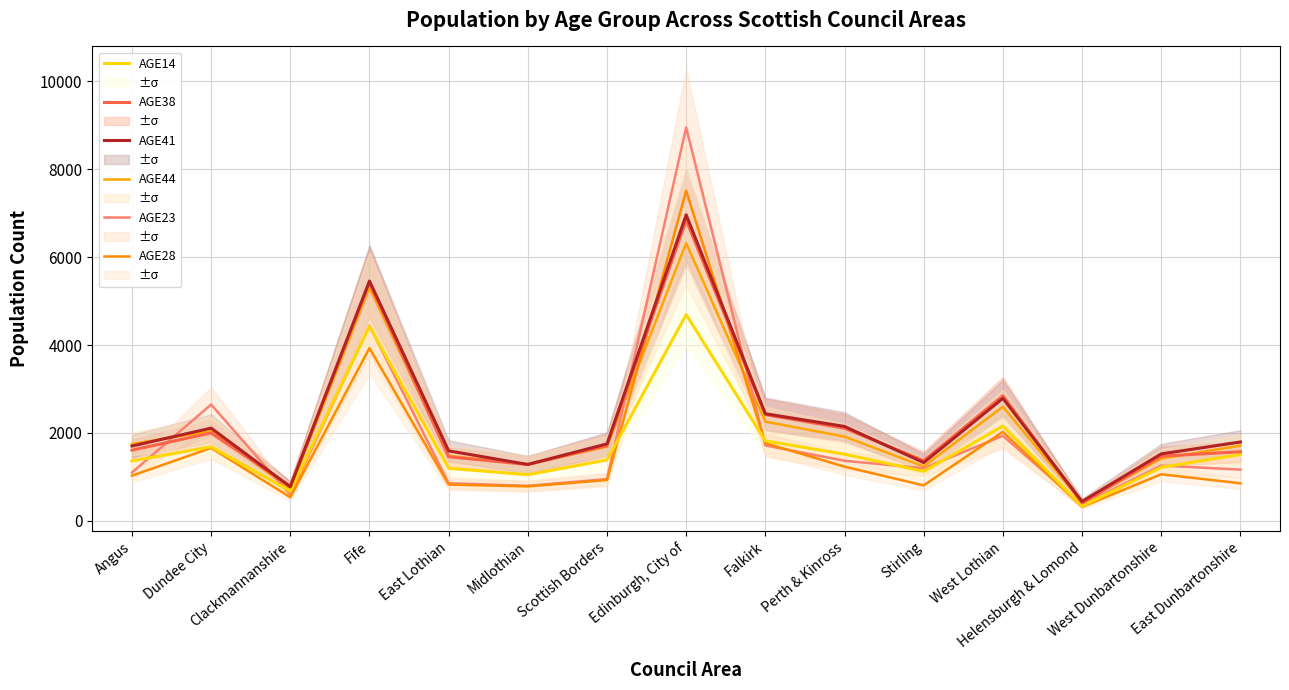

At which category is the sum across all series the highest?

Edinburgh, City of